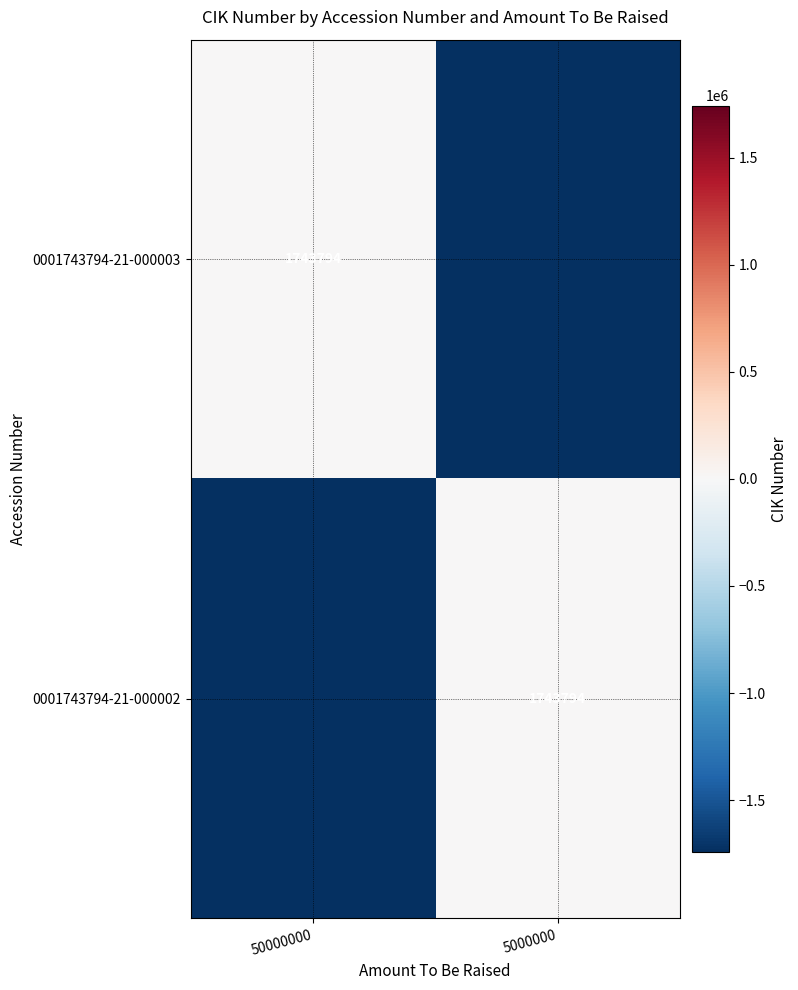

Is it true that 0001743794-21-000002 equals 1743794 at 5000000?

True